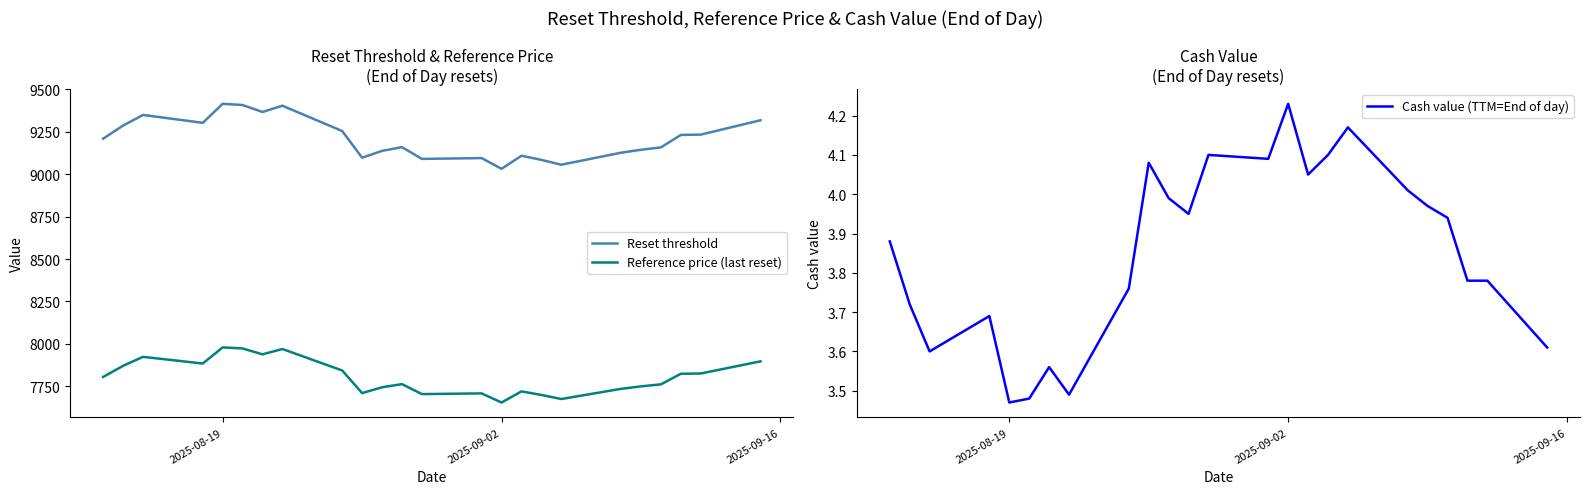

How many lines are shown in the chart?

3